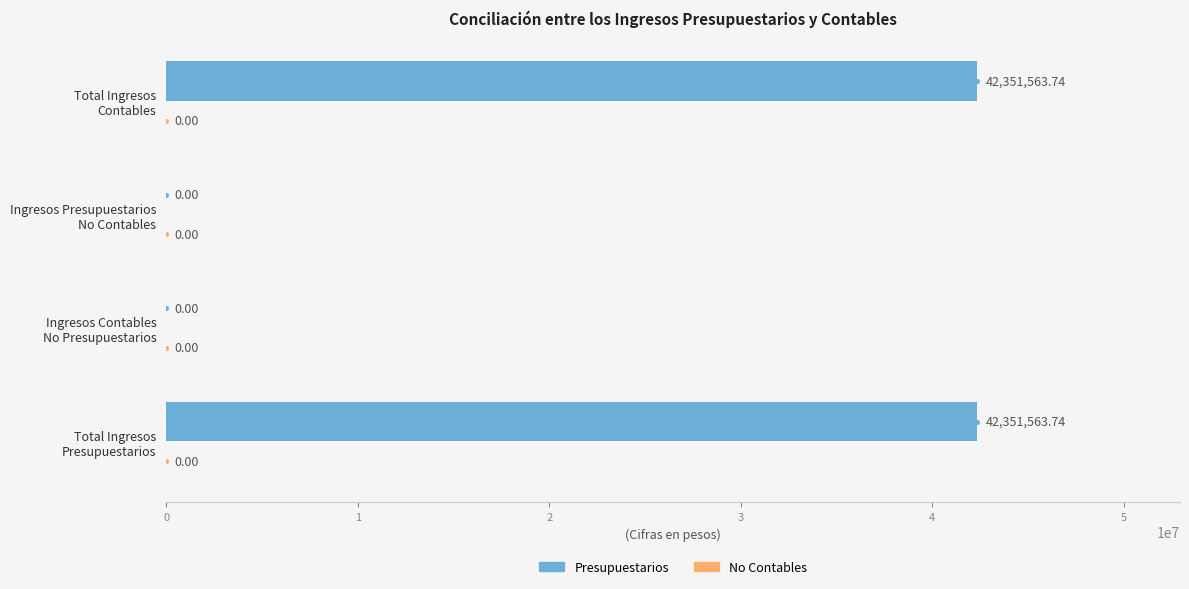

What is the sum of all values?

84703127.5